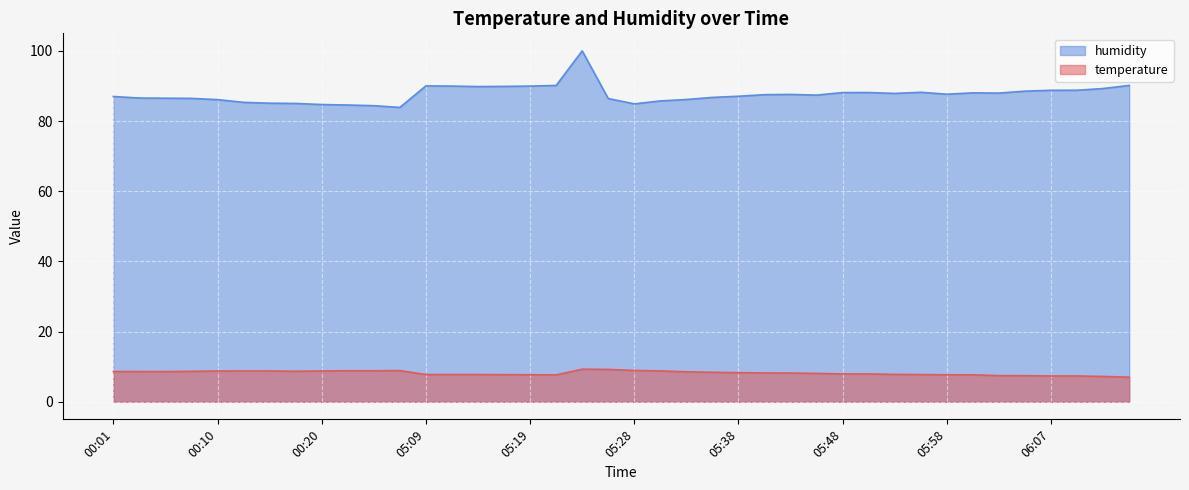

True or false: humidity has a value of 88.1 at 05:50.

True